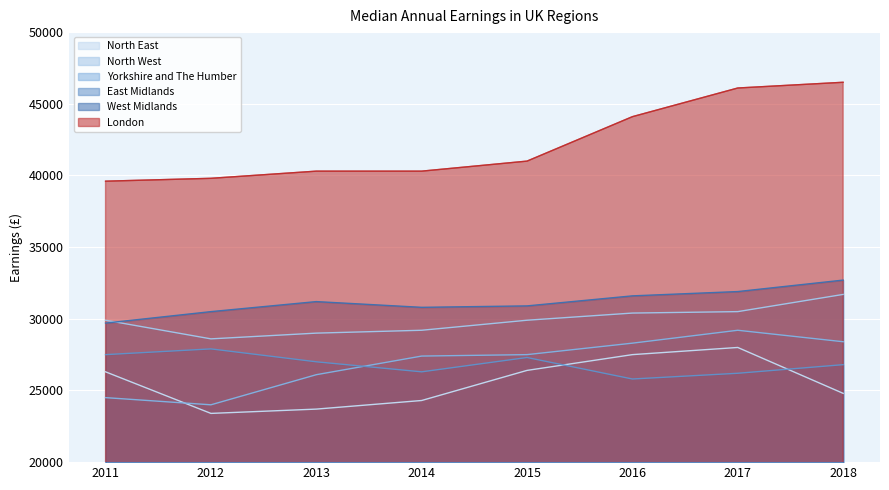

Is it true that Yorkshire and The Humber equals 41522 at 2017?

False